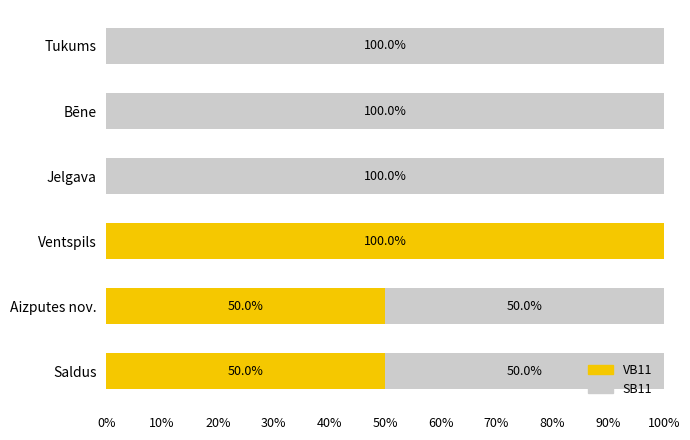

What is the maximum value for VB11?

100